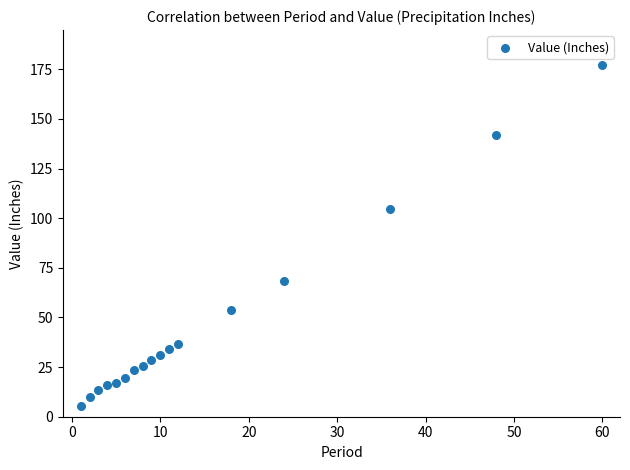

What is the range of X values (max minus min)?

59.0